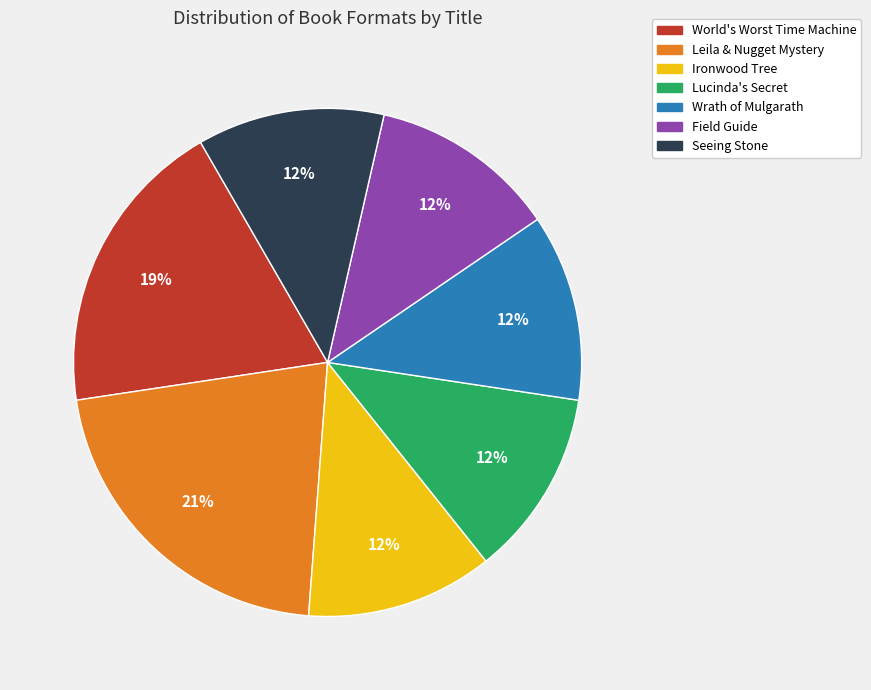

Is there a majority slice in this chart?

No